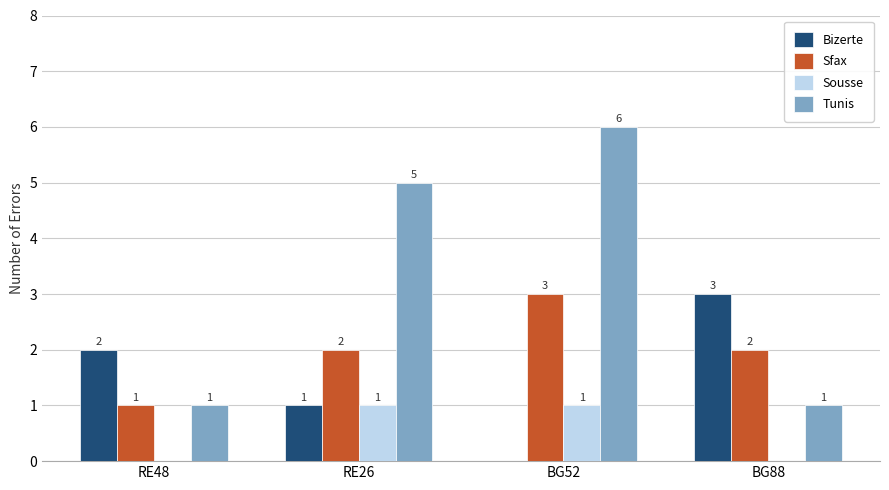

The Bizerte series shows 0 at BG52. True or false?

True